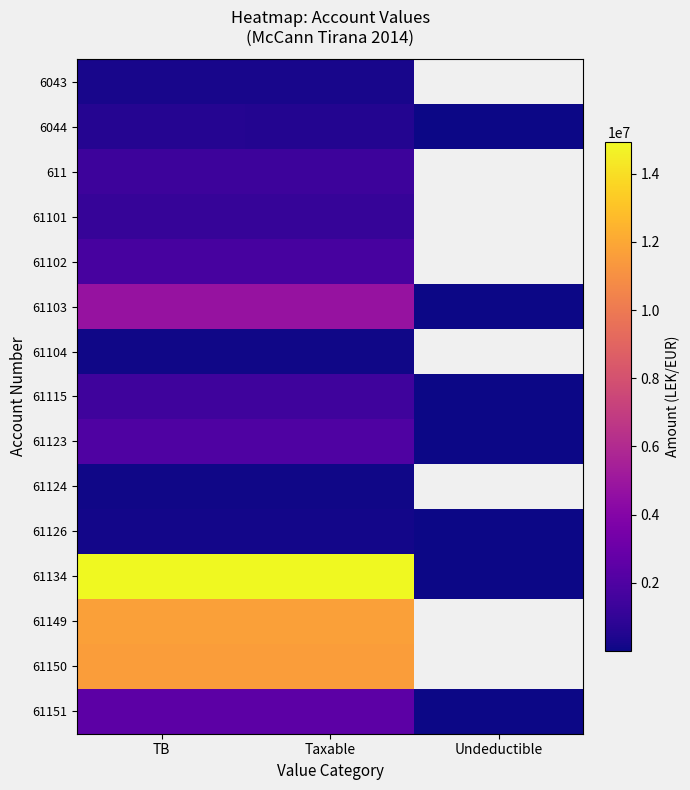

What is the sum of the 6044 values at TB and Taxable?

1163415.8